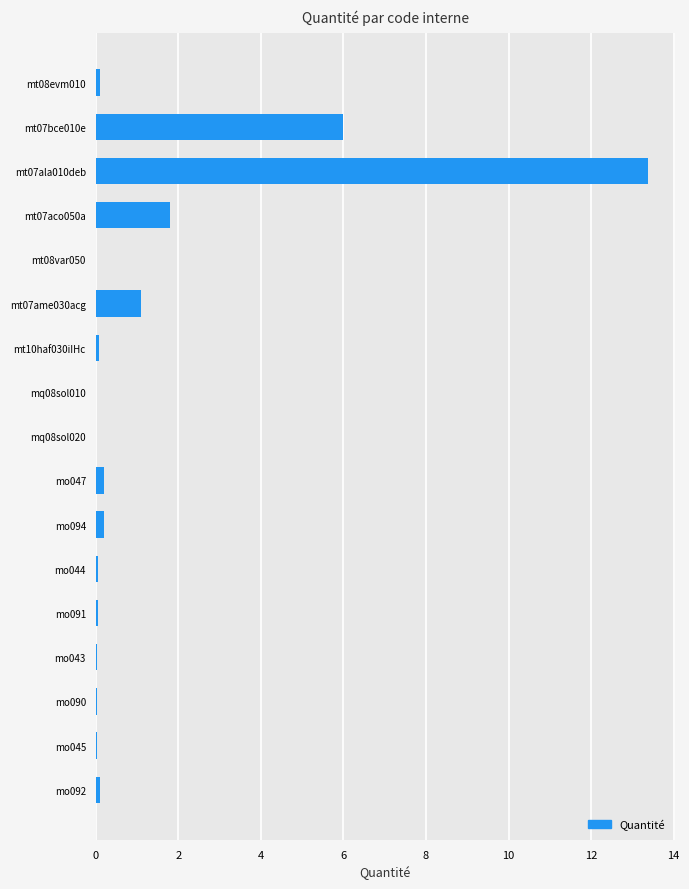

What is the greatest value displayed?

13.4